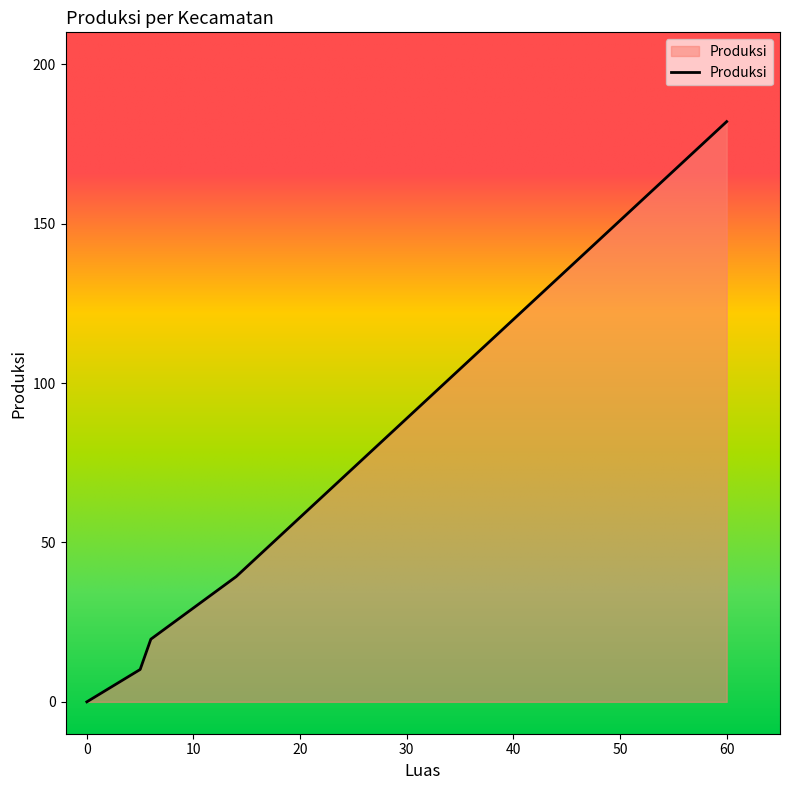

How many lines are shown in the chart?

1